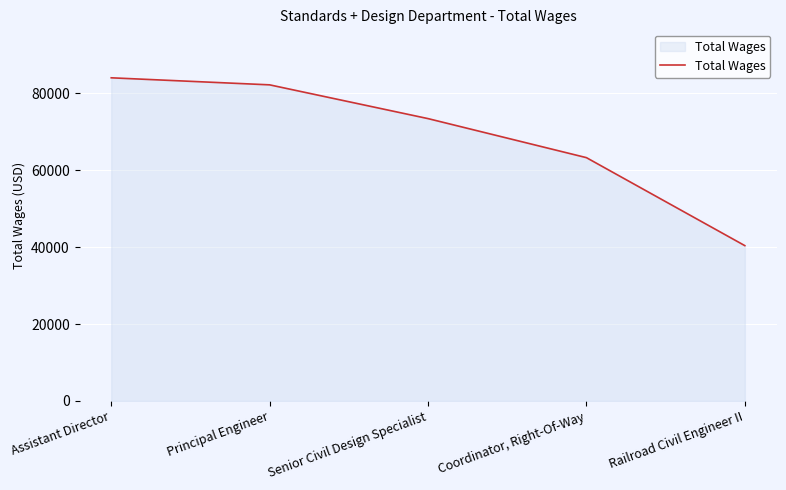

Where is the data nearest to the value 62185?

Coordinator, Right-Of-Way